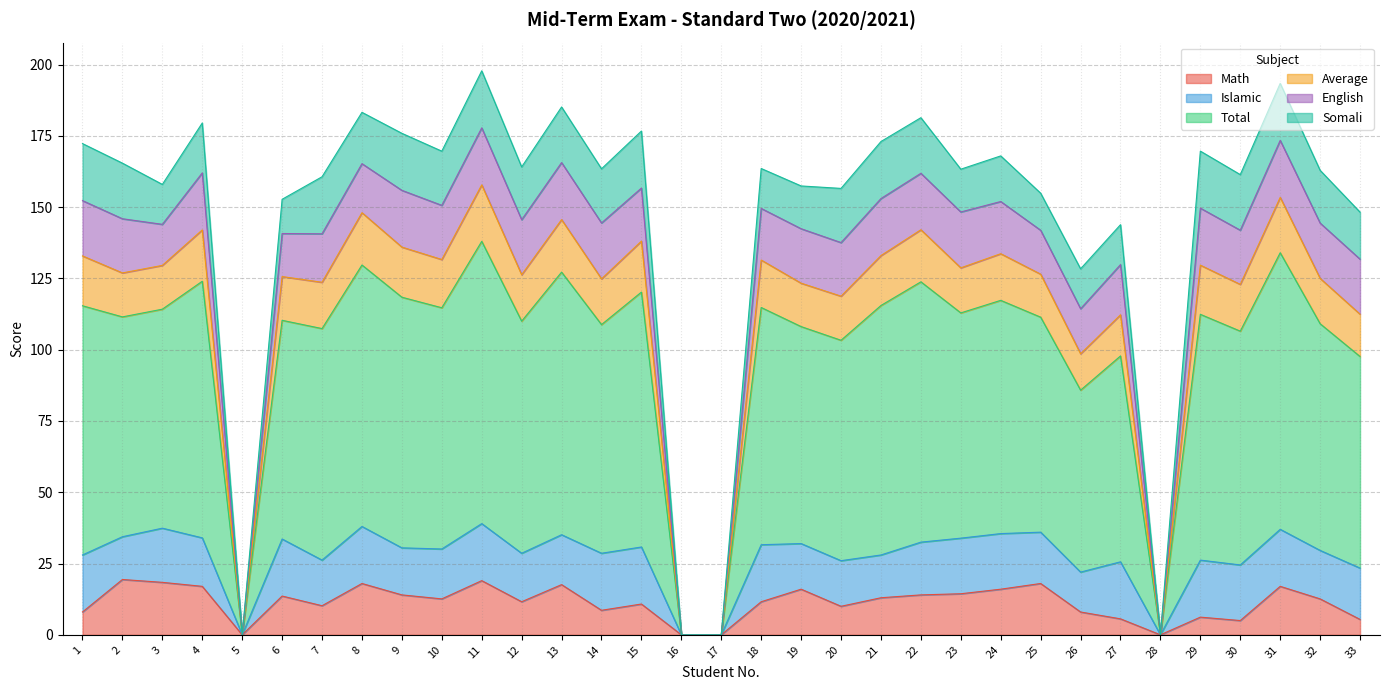

The value of Math at 26 is 8.0. True or false?

True